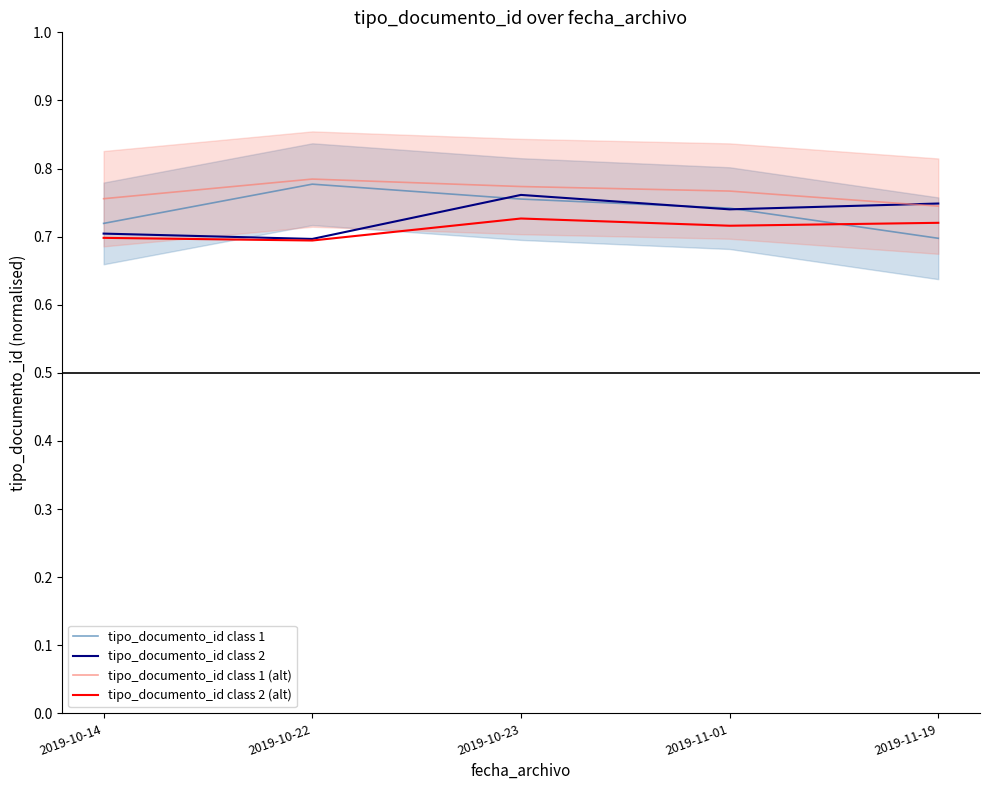

Where is tipo_documento_id class 1 (alt) nearest to the value 0?

2019-11-19